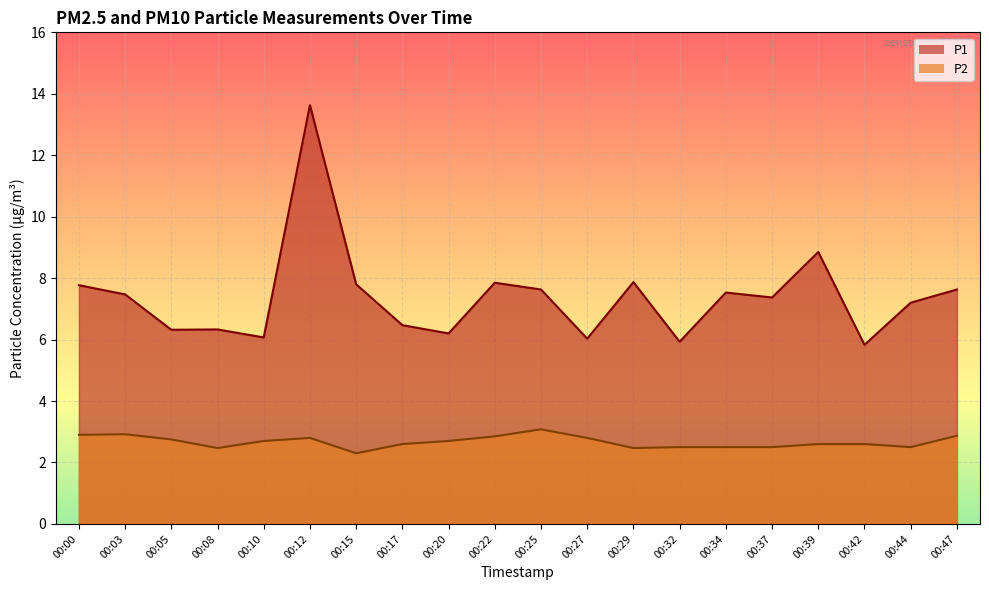

What is the maximum value for P1?

13.6